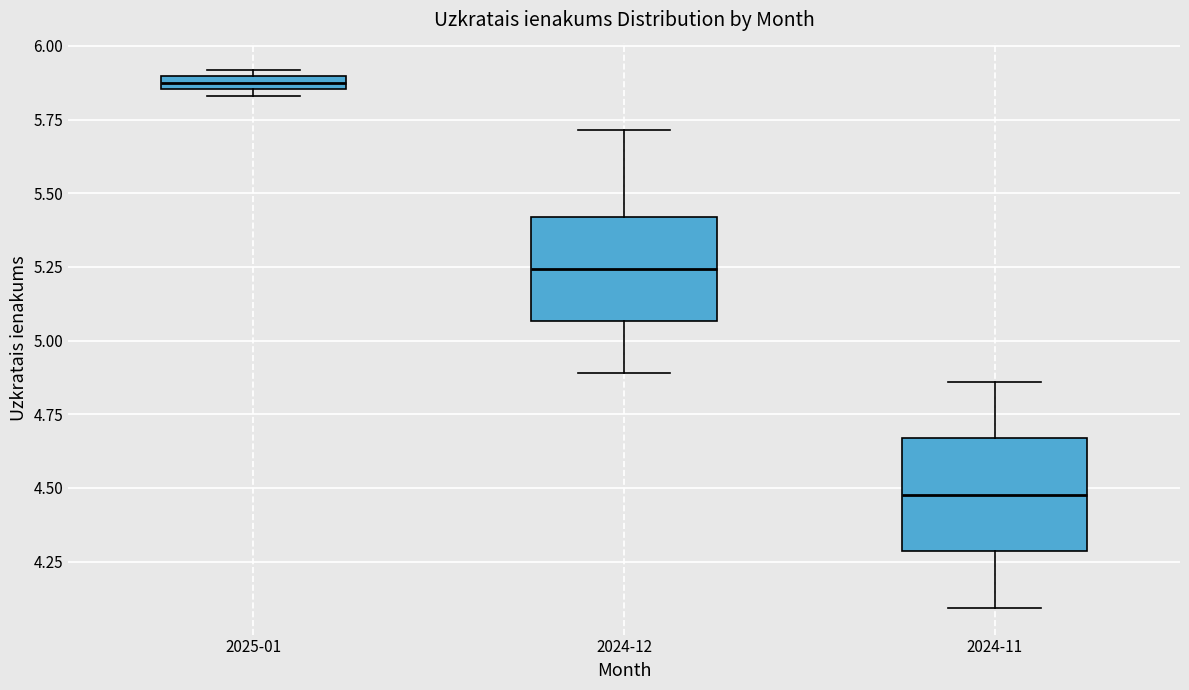

Where is the upper edge of the box for 2025-01 on the y-axis? The values are not printed on the chart, so give them approximately, as read against the axis.

5.90